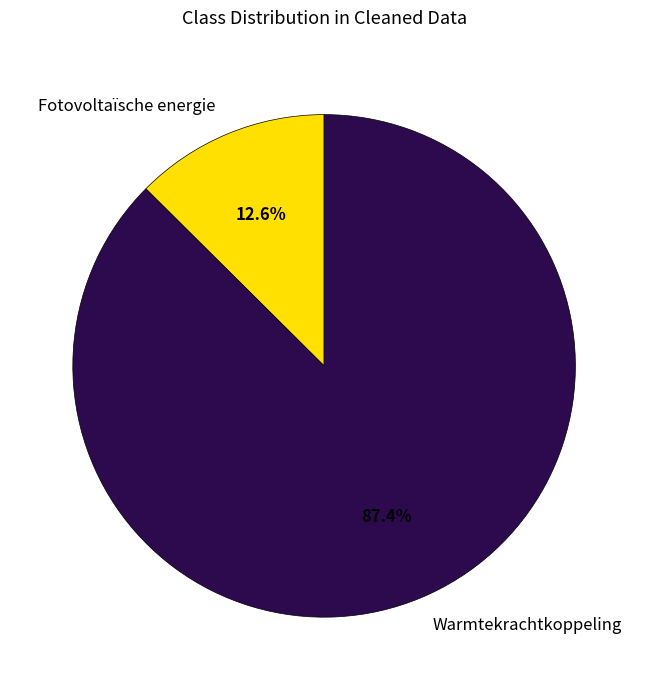

Does any single category account for the majority?

Yes